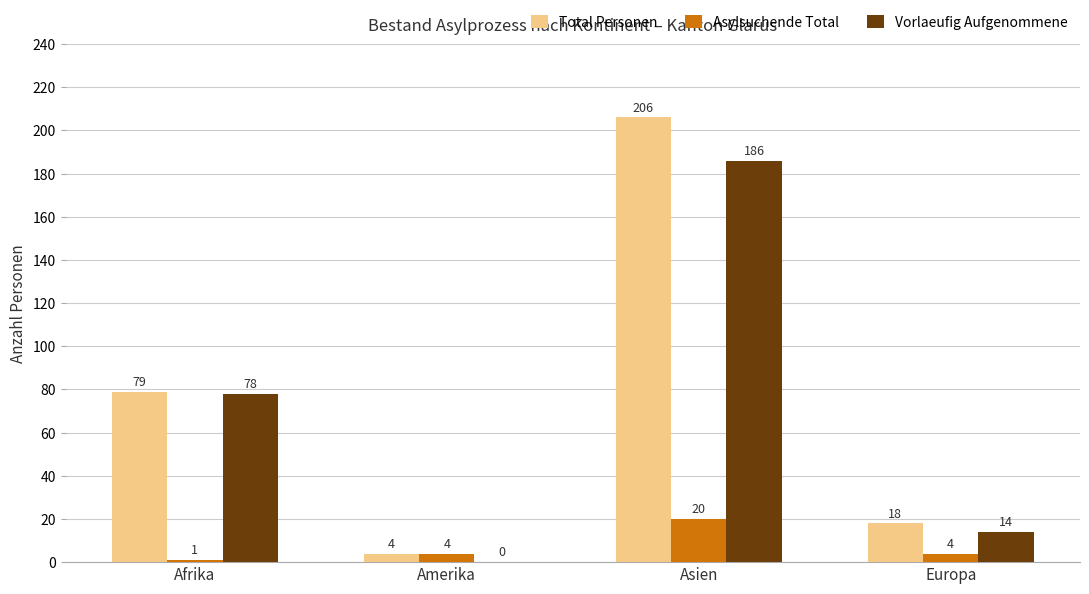

What is the maximum value shown in the chart?

206